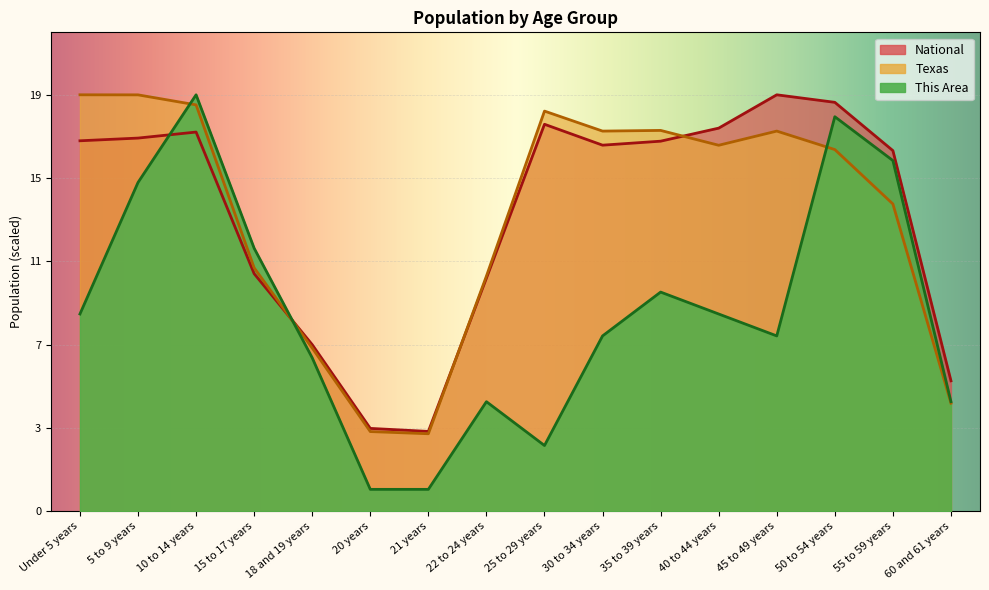

What is the label of the 11th point from the left?

35 to 39 years